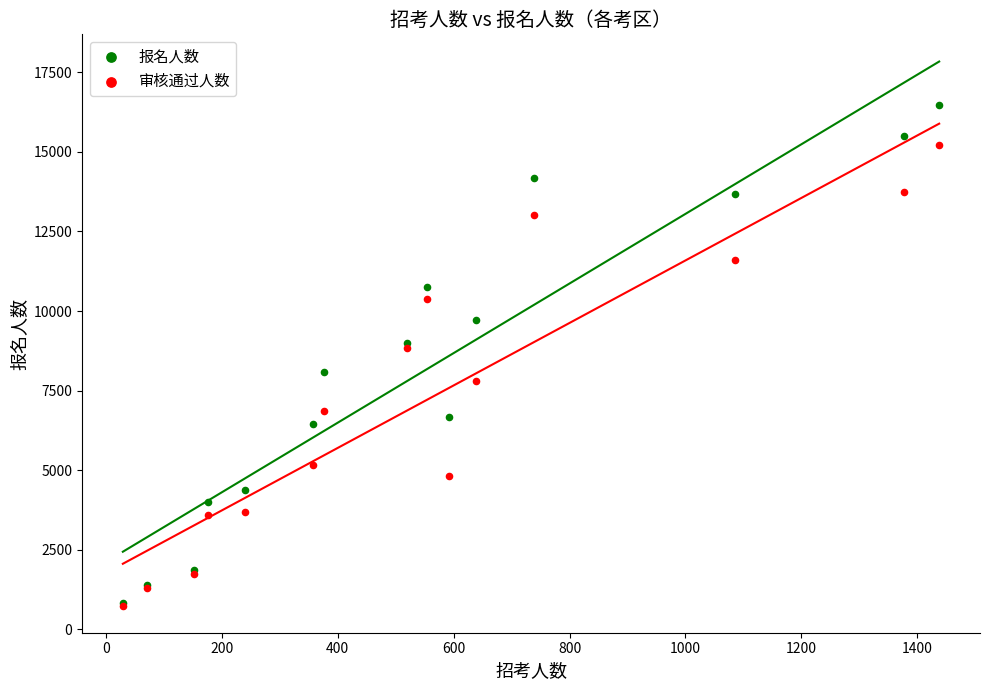

Which series contains the highest Y value?

报名人数